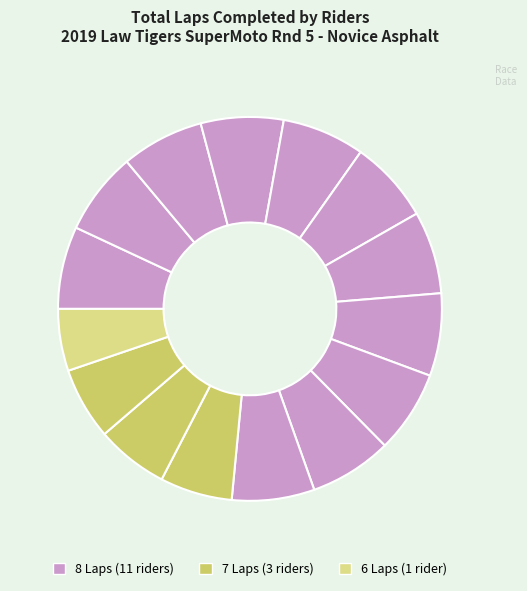

How many segments does this pie chart have?

15